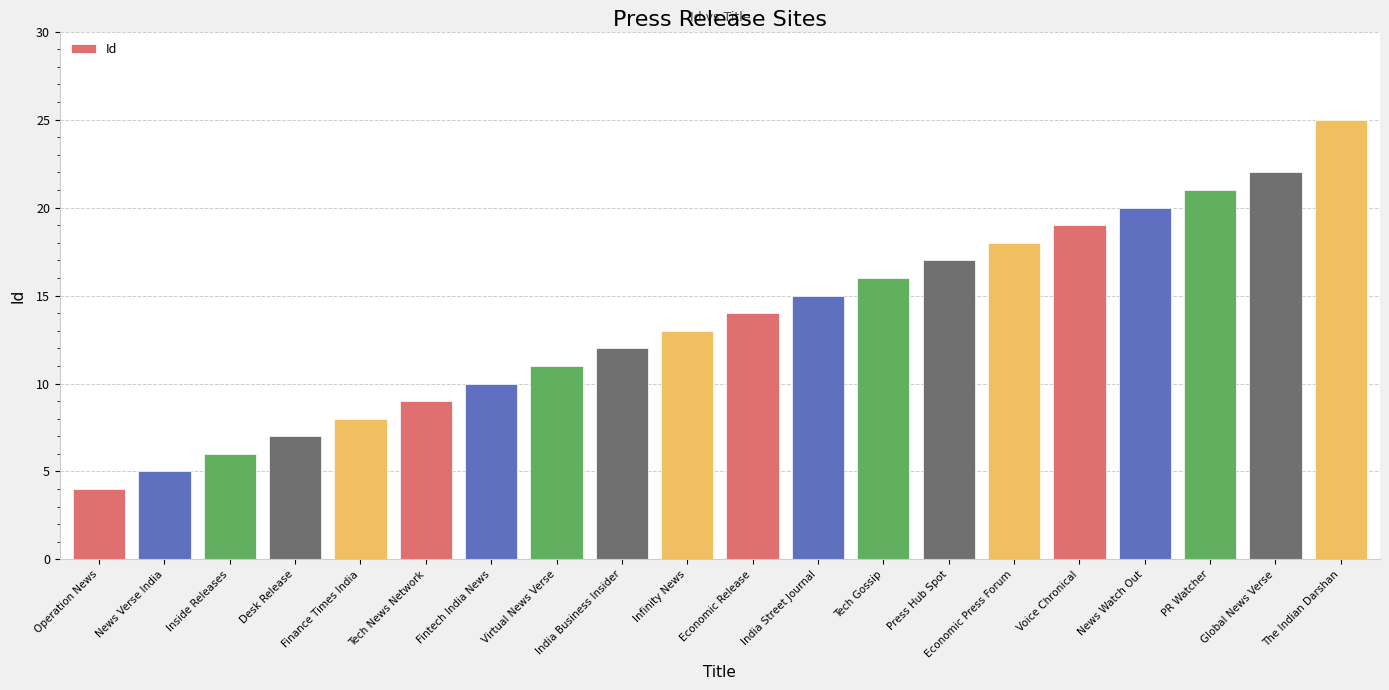

The chart shows a value of 15 at The Indian Darshan. True or false?

False